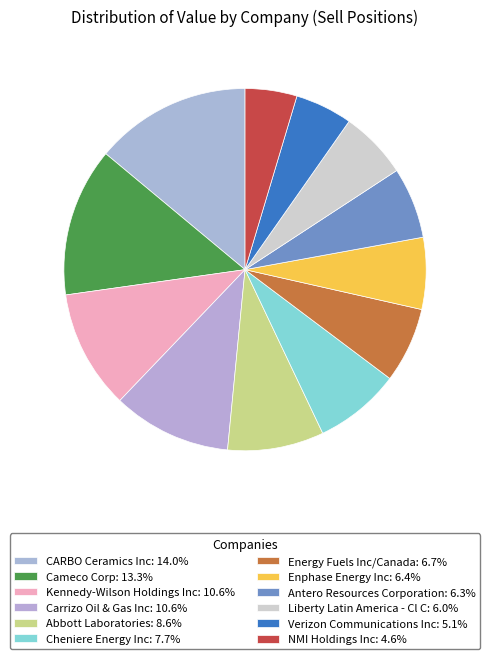

What percentage is the Cheniere Energy Inc slice, to the nearest percent?

8%